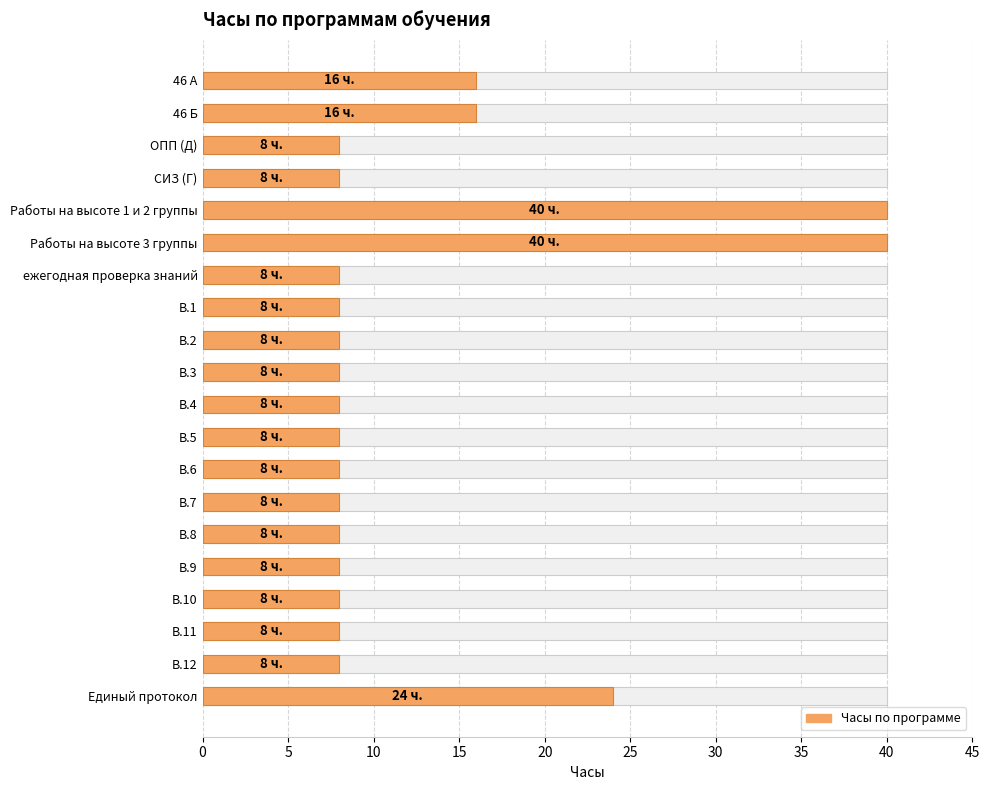

What is the maximum value shown in the chart?

40